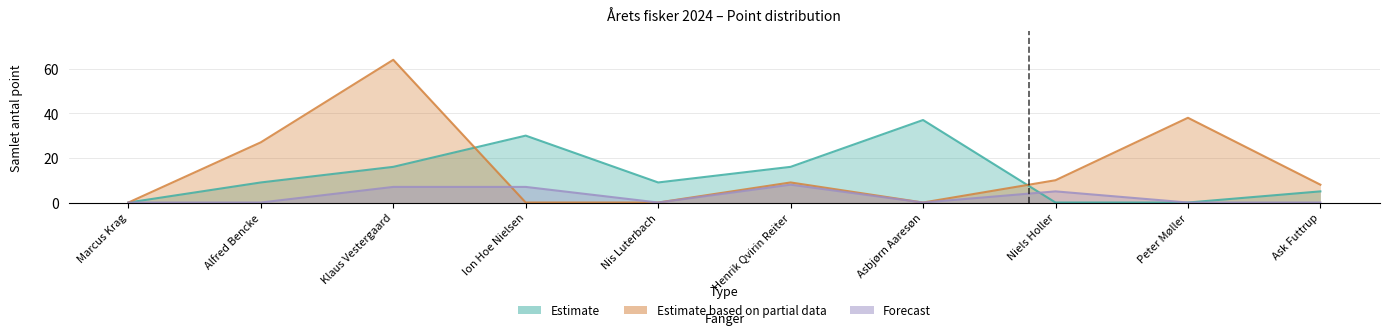

What is the label of the 10th point from the right?

Marcus Krag